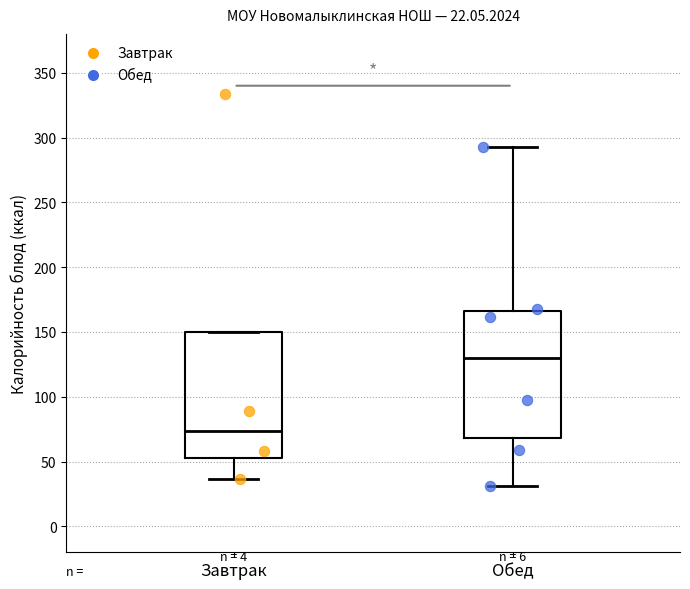

Which box's median line is the lowest?

Завтрак